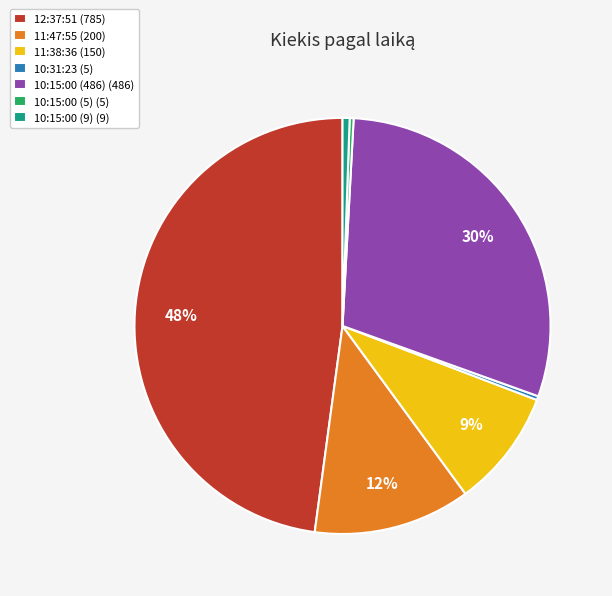

To the nearest percent, what is the average slice percentage?

14%